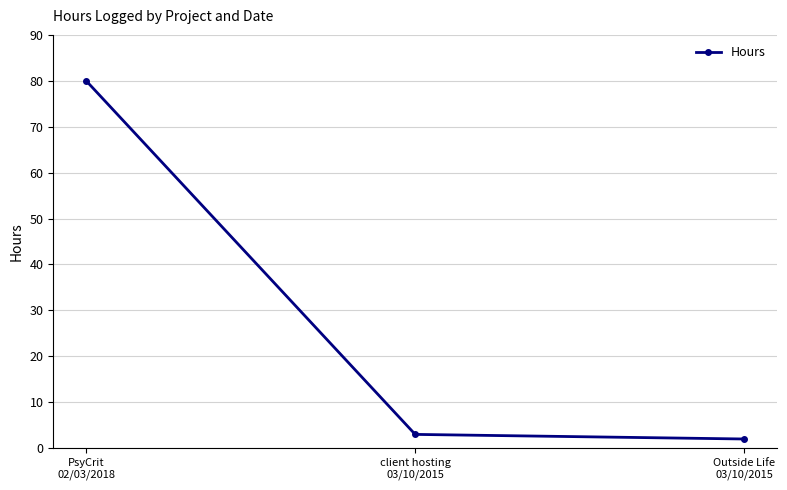

What is the approximate value at PsyCrit
02/03/2018, to the nearest 10?

80